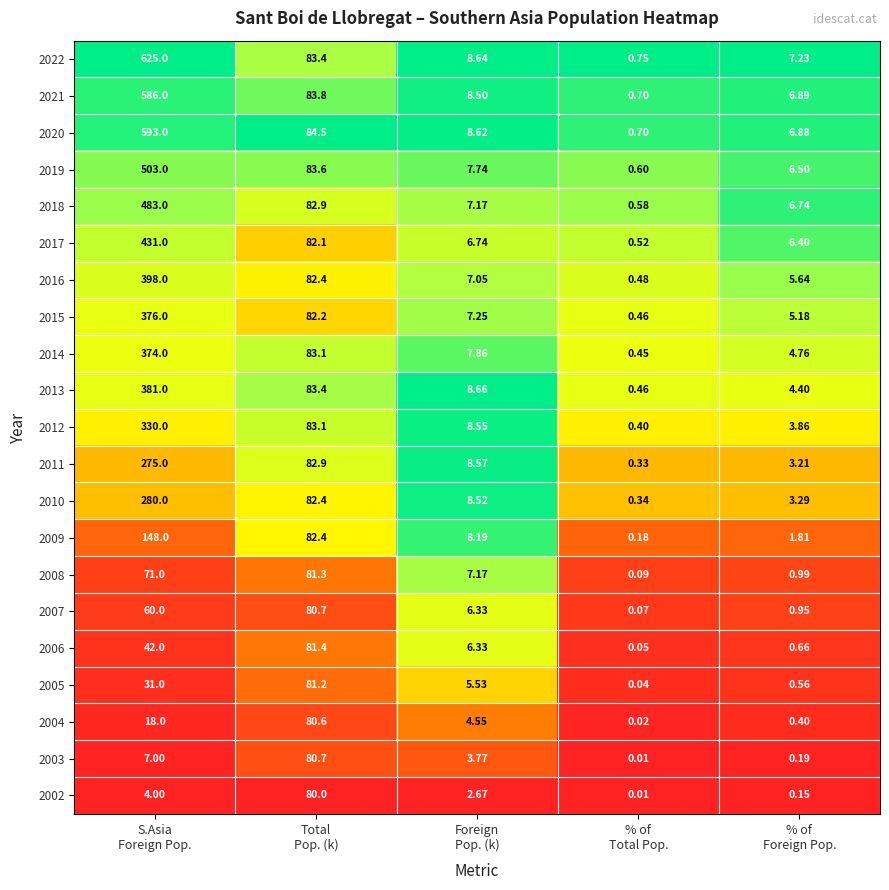

What is the total value across all series at Total
Pop. (k)?

1728.1